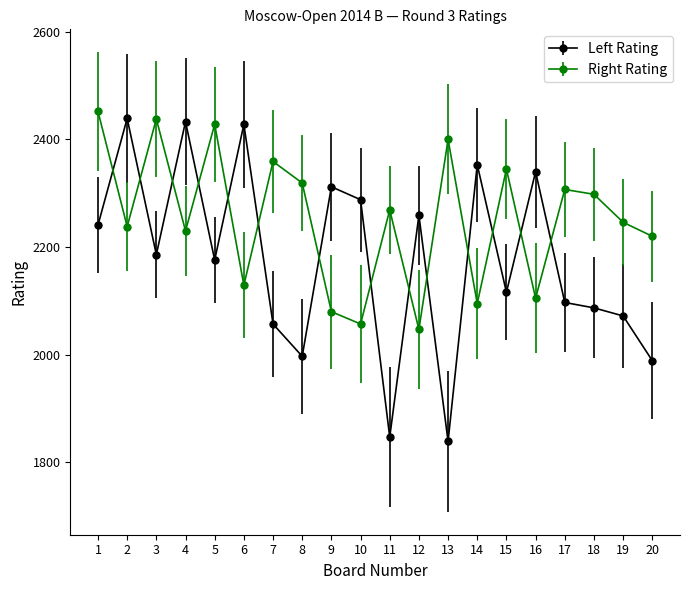

Reading left to right, extract all data points from this chart.

Left Rating: 1=2241	2=2439	3=2186	4=2433	5=2176	6=2428	7=2057	8=1997	9=2312	10=2288	11=1847	12=2259	13=1839	14=2353	15=2116	16=2340	17=2097	18=2087	19=2072	20=1989
Right Rating: 1=2452	2=2238	3=2438	4=2230	5=2428	6=2129	7=2359	8=2319	9=2080	10=2057	11=2269	12=2047	13=2400	14=2095	15=2345	16=2105	17=2307	18=2298	19=2246	20=2220